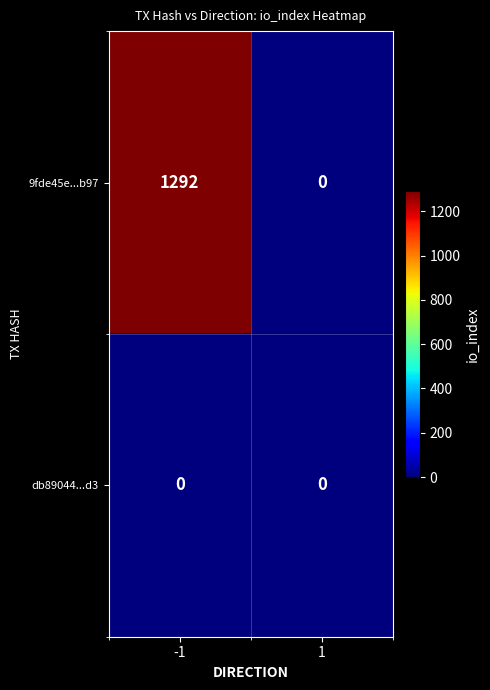

Rank the series at -1 from lowest to highest value.

db89044...d3, 9fde45e...b97